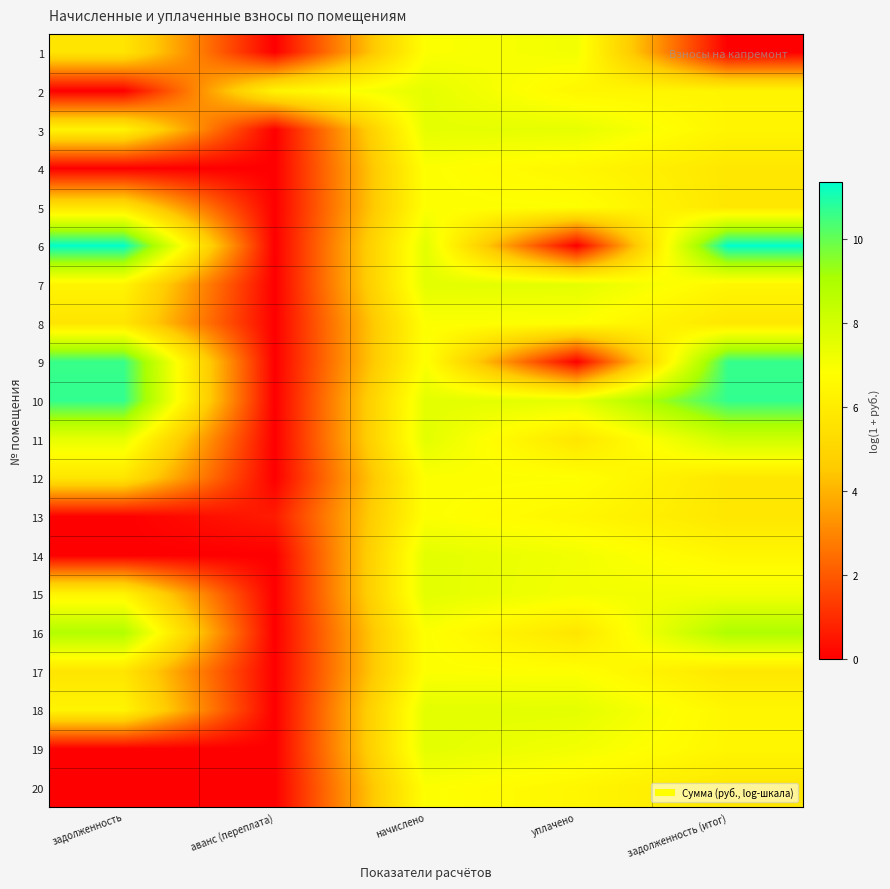

What is the total value across all series at уплачено?

123.1